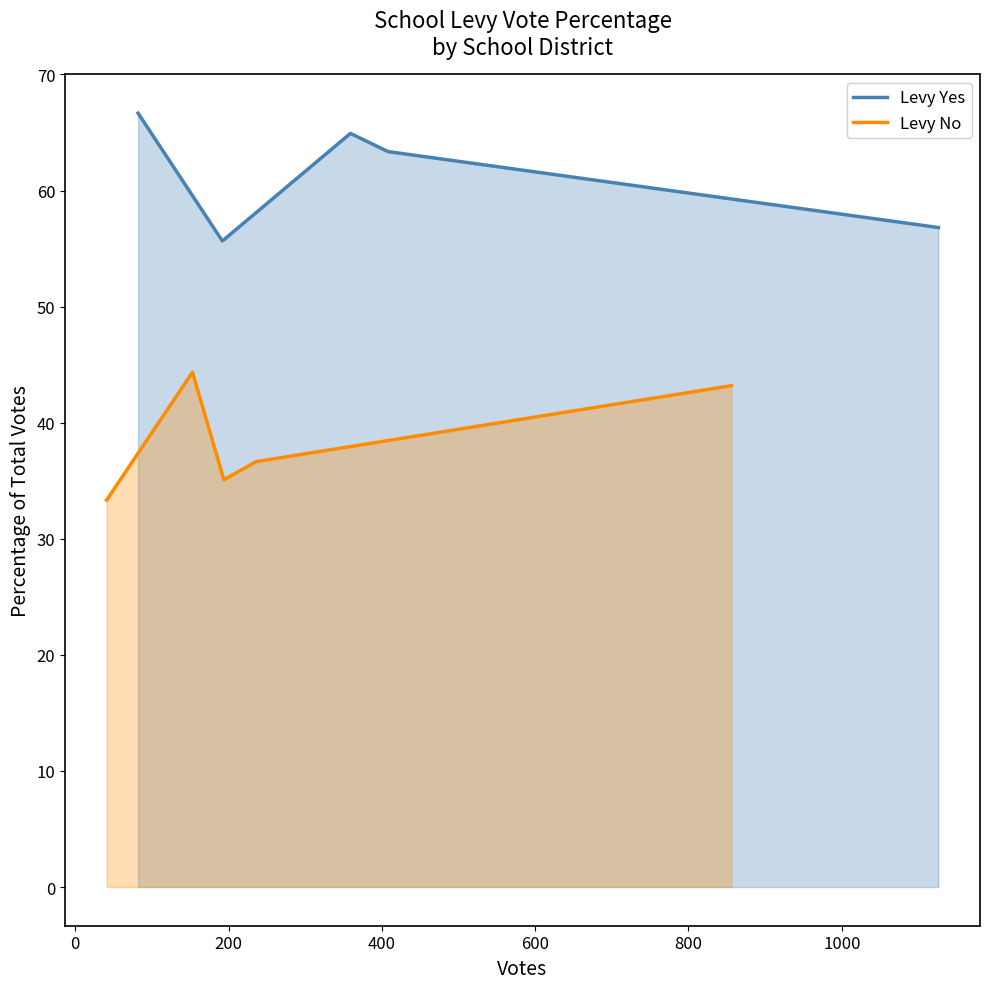

What is the highest value of the Levy No series?

44.3